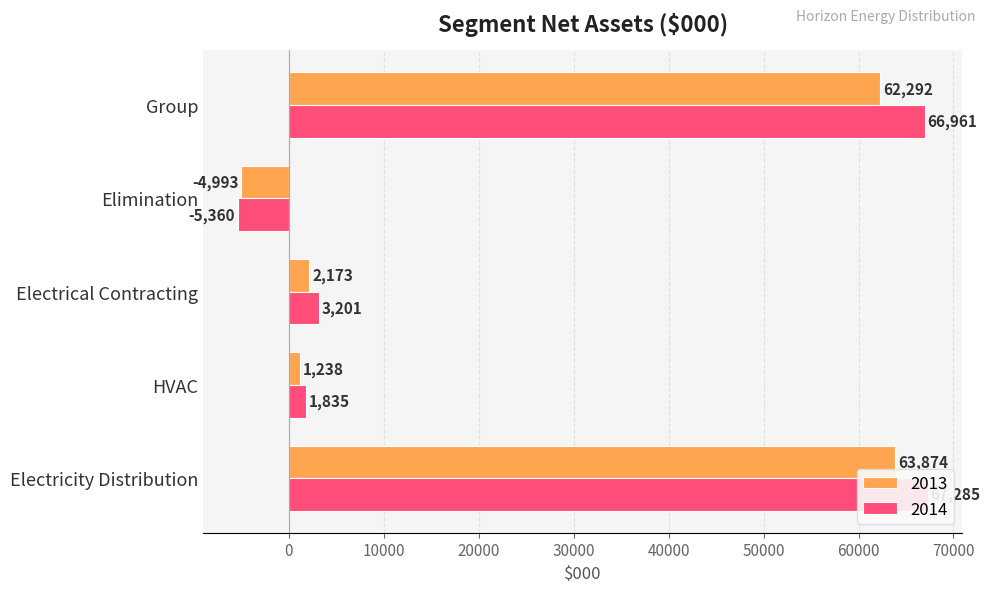

Reading left to right, list all the values displayed in this chart.

2013: 63874	1238	2173	-4993	62292
2014: 67285	1835	3201	-5360	66961